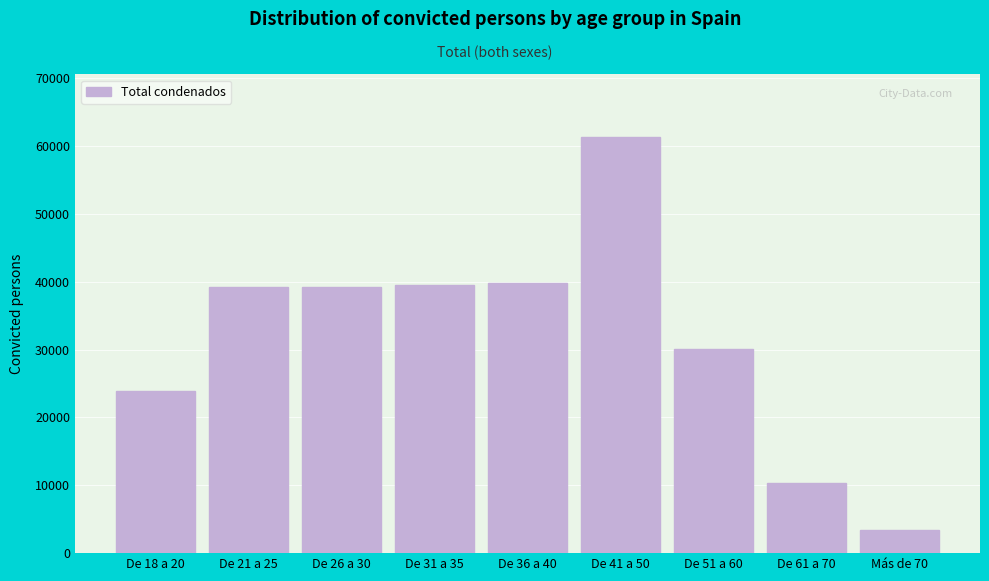

What is the value of the 6th bar from the left?

61359